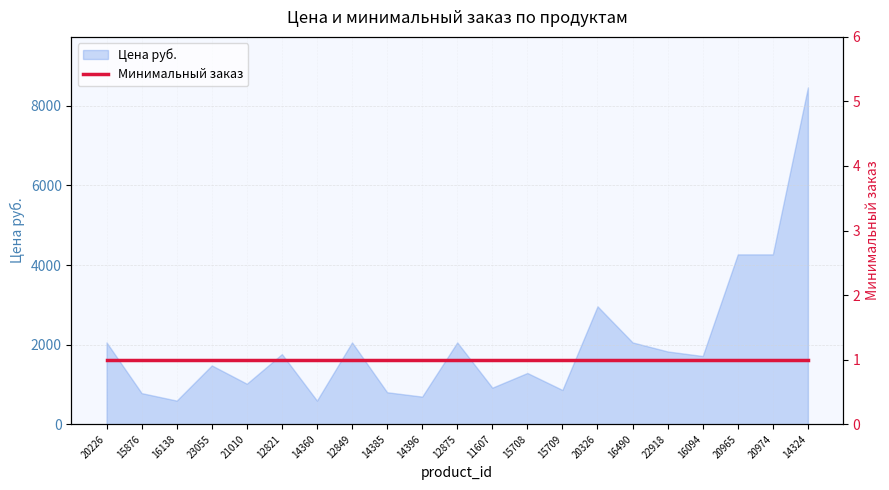

Between 14360 and 15876, which is larger?

15876